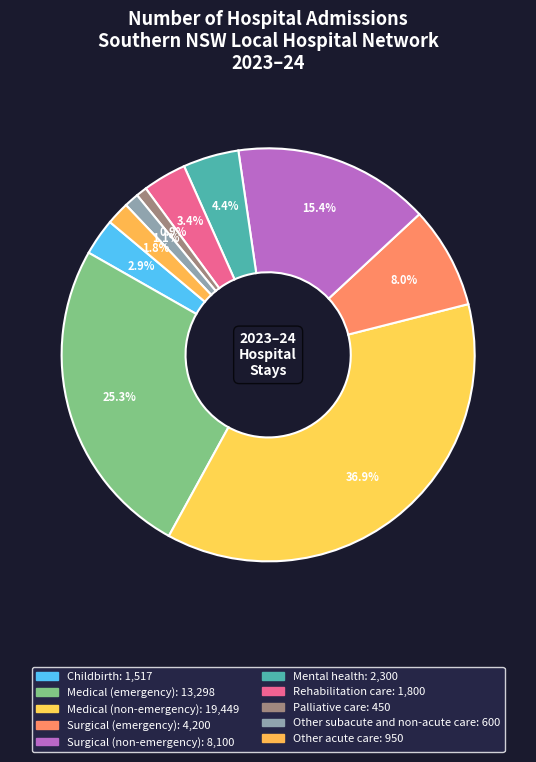

How much of the chart is everything except Medical (non-emergency)?

63.1%